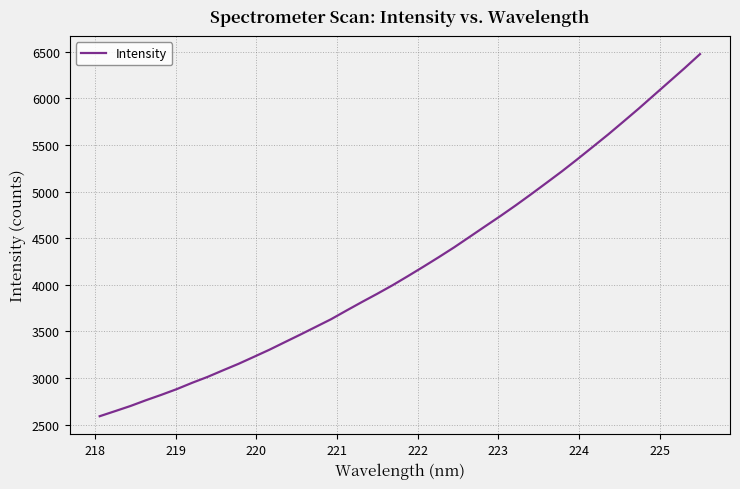

What is the minimum value shown in the chart?

2589.3